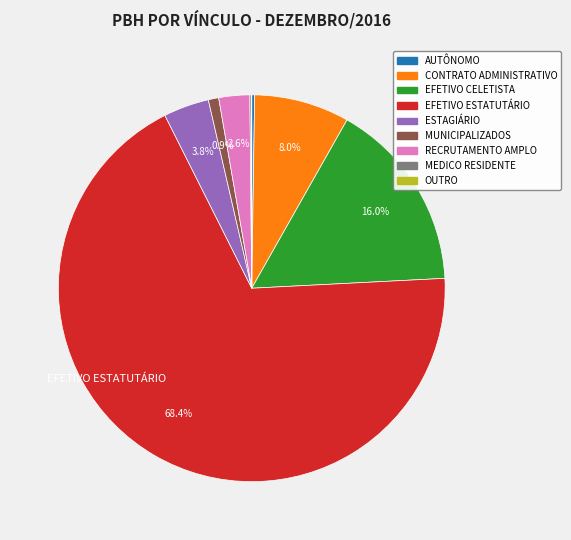

Is it true that ESTAGIÁRIO is 4% of the pie?

True